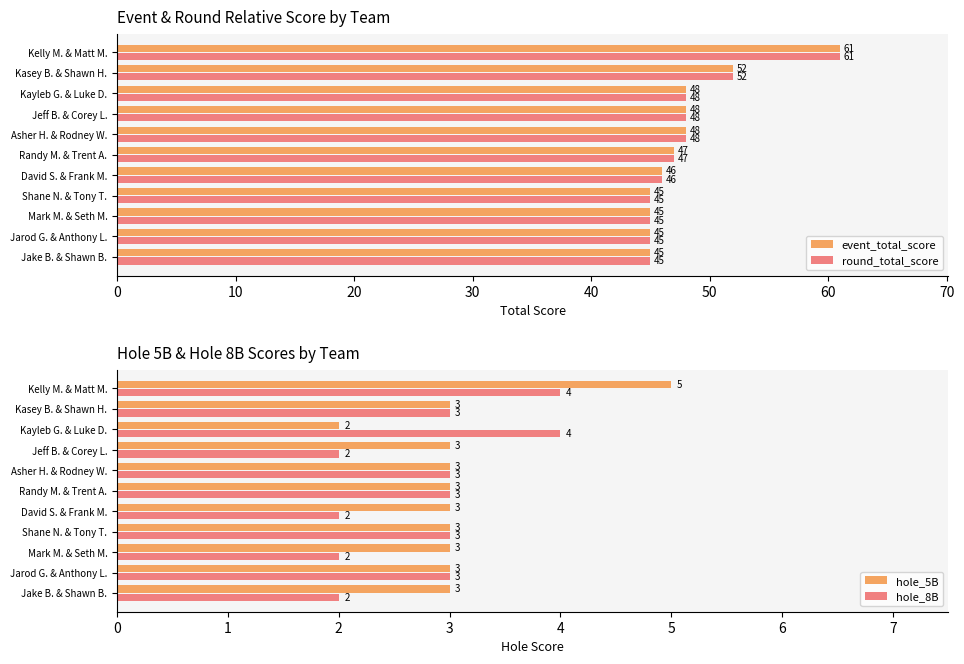

Read the round_total_score value at 40, to the nearest 5.

45